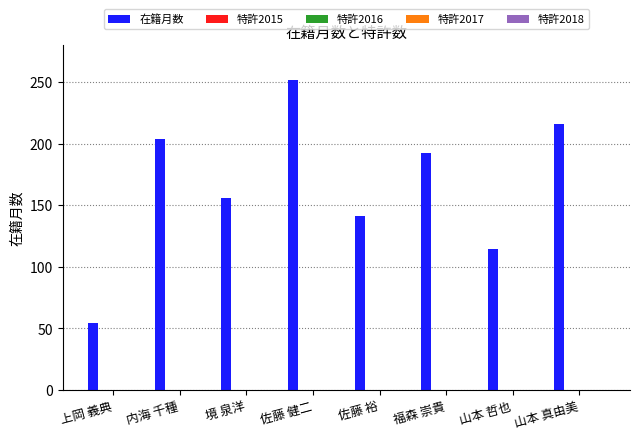

What is the average value?

166